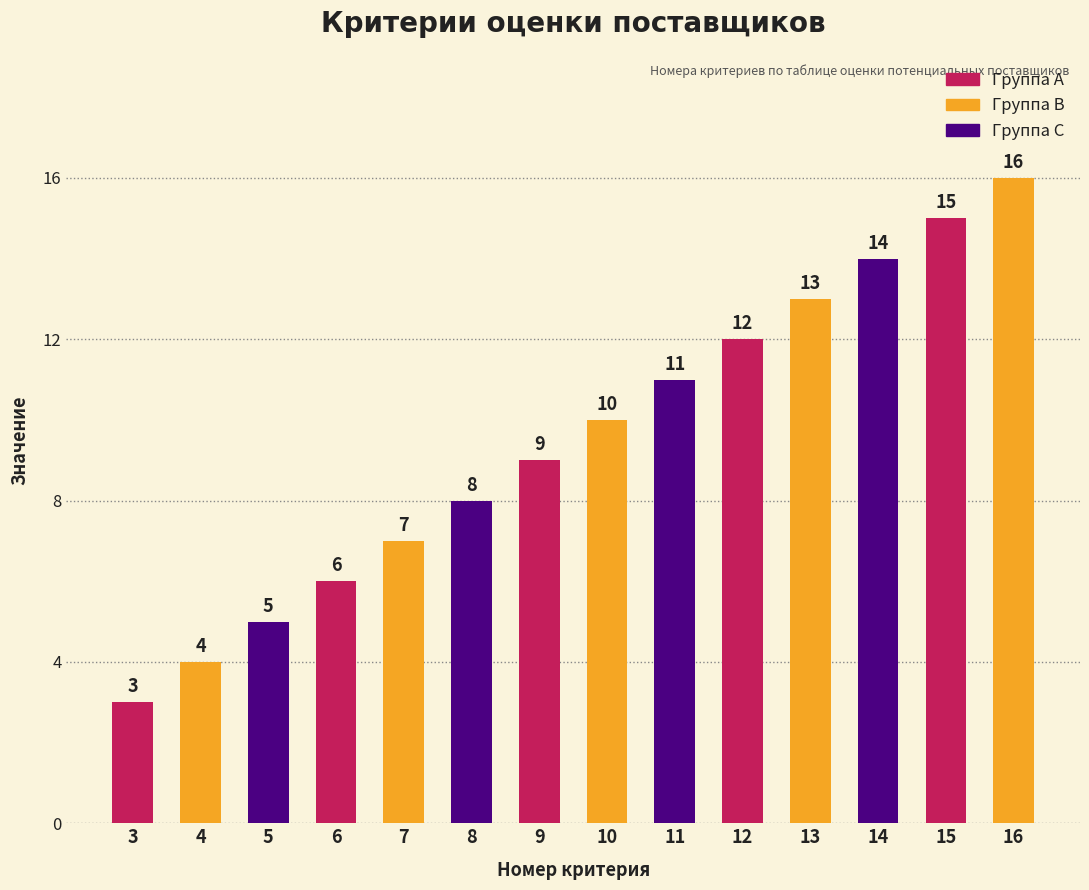

Reading right to left, what are all the values shown in this chart?

16=16	15=15	14=14	13=13	12=12	11=11	10=10	9=9	8=8	7=7	6=6	5=5	4=4	3=3